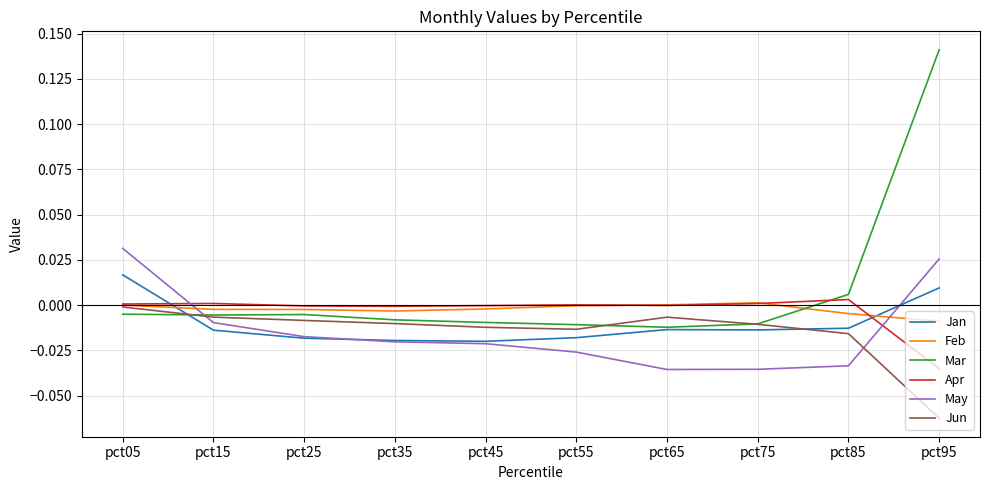

How many intersections are there between May and Apr?

2